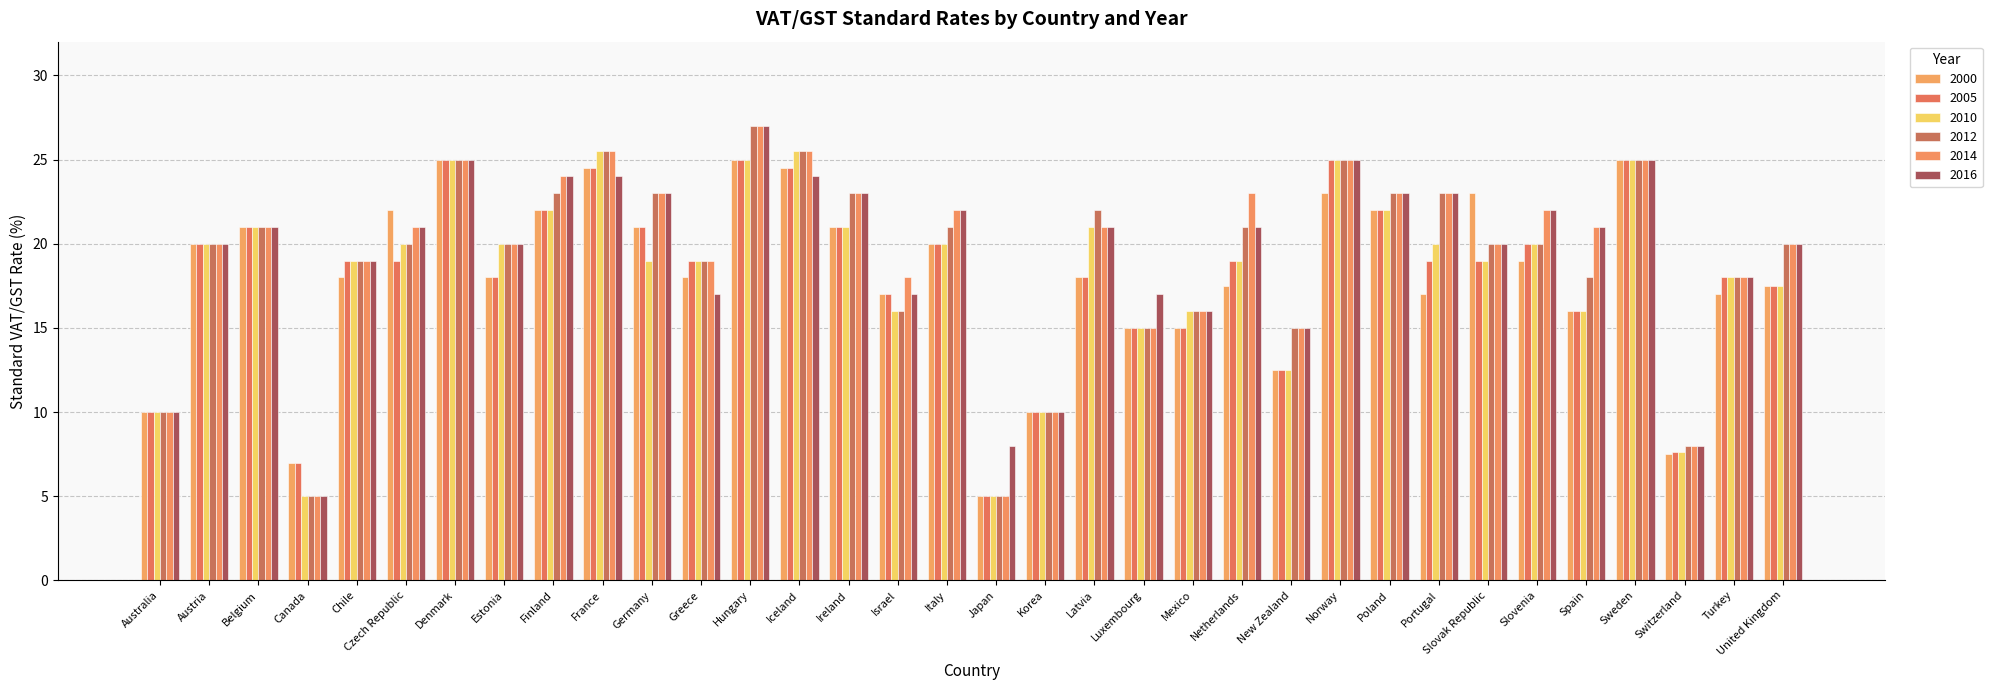

Rank the series by their maximum value, from lowest to highest.

2000, 2005, 2010, 2012, 2014, 2016